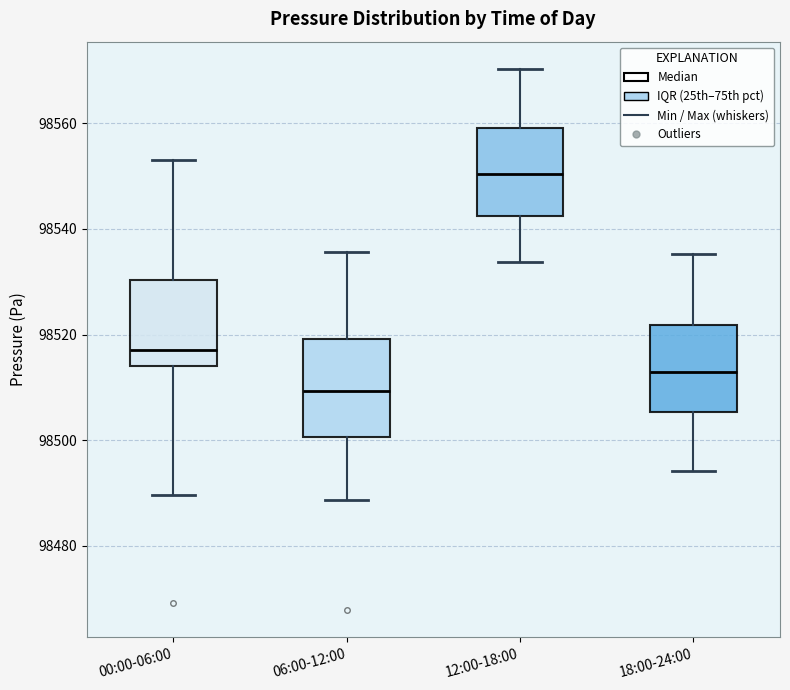

Reading left to right, transcribe this box plot: for each box, give where its median line is, the range the box spans, and where its two whiskers end, as read against the y-axis. The values are not printed on the chart, so give them approximately, as read against the axis.

00:00-06:00: median 98518, box 98514 to 98530, whiskers 98490 to 98554
06:00-12:00: median 98510, box 98500 to 98520, whiskers 98488 to 98536
12:00-18:00: median 98550, box 98542 to 98560, whiskers 98534 to 98570
18:00-24:00: median 98512, box 98506 to 98522, whiskers 98494 to 98536